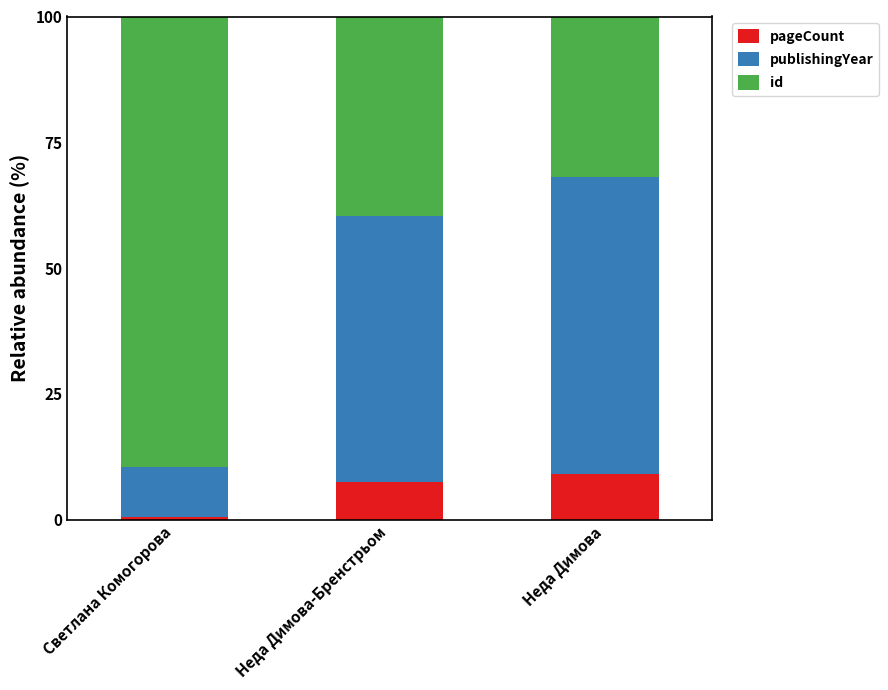

What is the average value of the pageCount series?

5.7